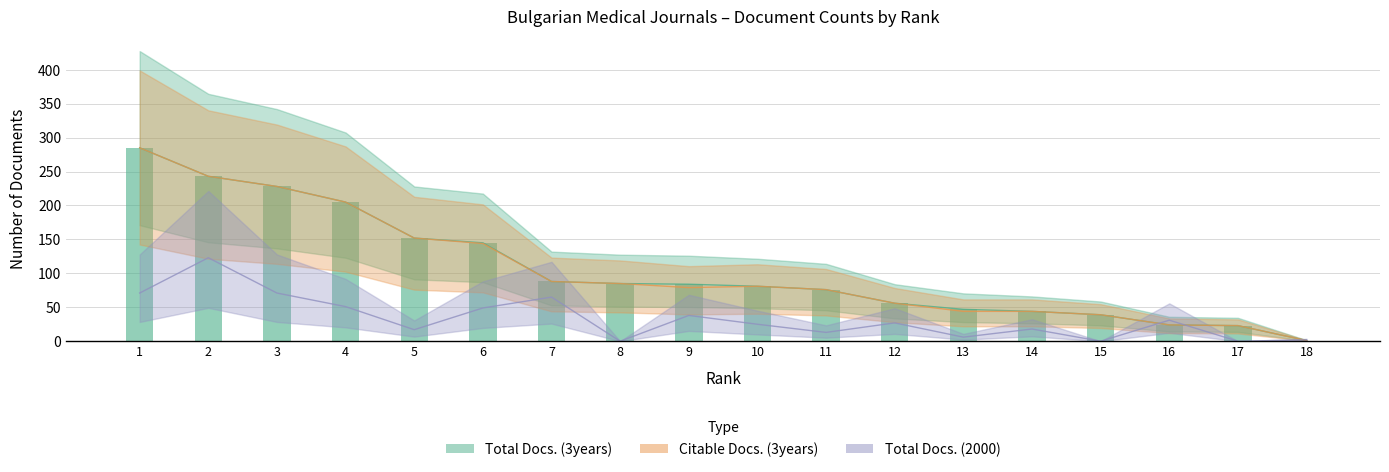

Where is Citable Docs. (3years) nearest to the value 143?

6